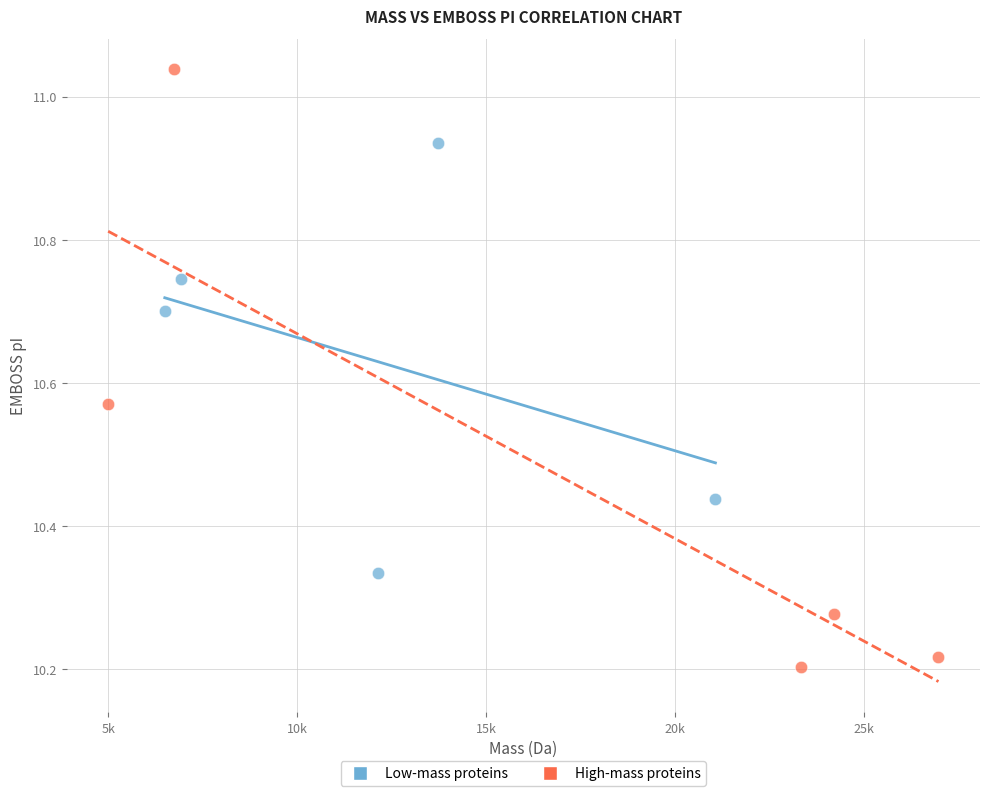

Which series reaches the maximum Y coordinate?

High-mass proteins